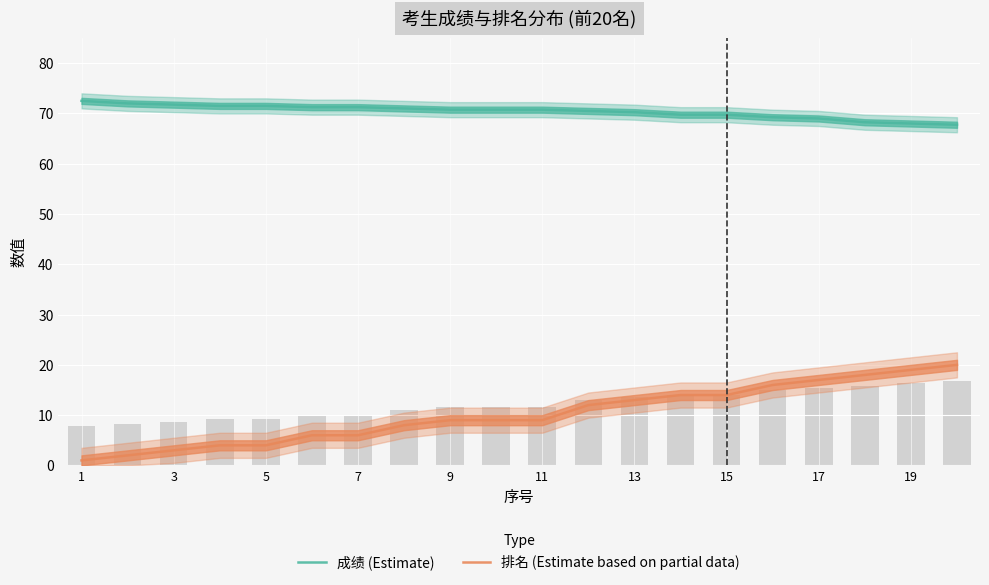

What is the smallest value displayed?

1.0